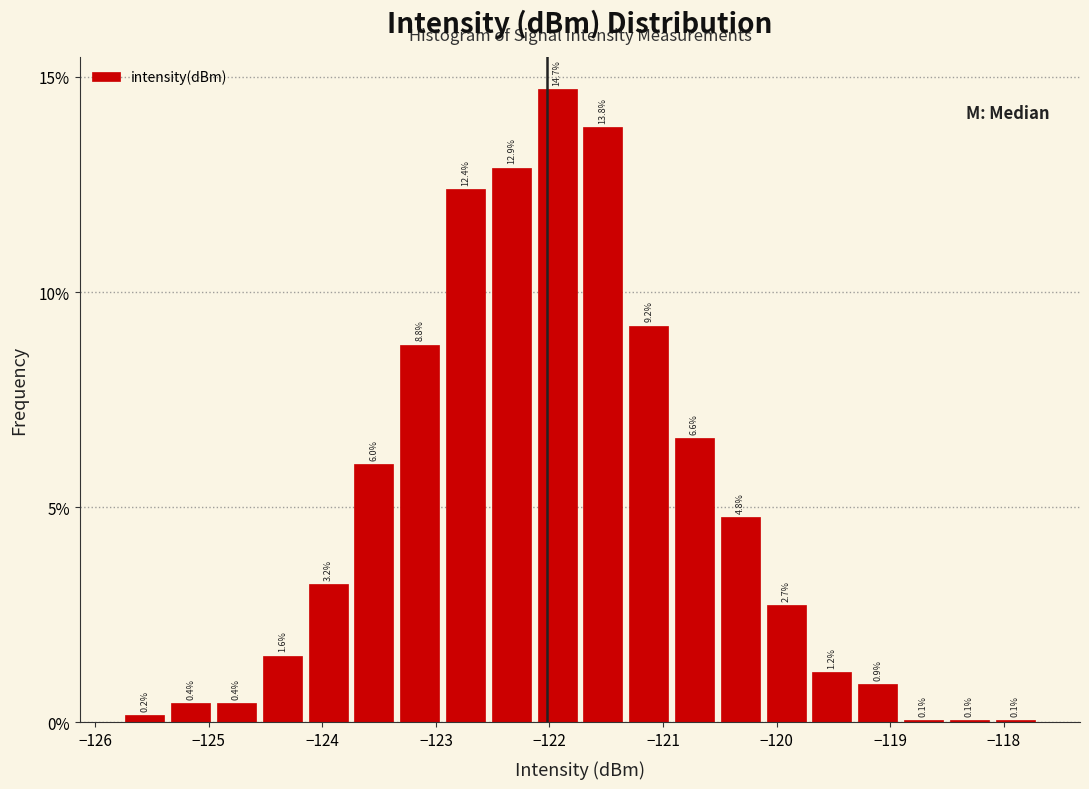

Reading left to right, list every bar in this chart as the range it spans on the x-axis followed by its height. The bar edges are not printed on the chart, so give them approximately, as read against the axis.

-125.8 to -125.4: 0.2
-125.4 to -125.0: 0.4
-125.0 to -124.6: 0.4
-124.6 to -124.2: 1.6
-124.2 to -123.7: 3.2
-123.7 to -123.3: 6.0
-123.3 to -122.9: 8.8
-122.9 to -122.5: 12.4
-122.5 to -122.1: 12.9
-122.1 to -121.7: 14.7
-121.7 to -121.3: 13.8
-121.3 to -120.9: 9.2
-120.9 to -120.5: 6.6
-120.5 to -120.1: 4.8
-120.1 to -119.7: 2.7
-119.7 to -119.3: 1.2
-119.3 to -118.9: 0.9
-118.9 to -118.5: 0.1
-118.5 to -118.1: 0.1
-118.1 to -117.7: 0.1